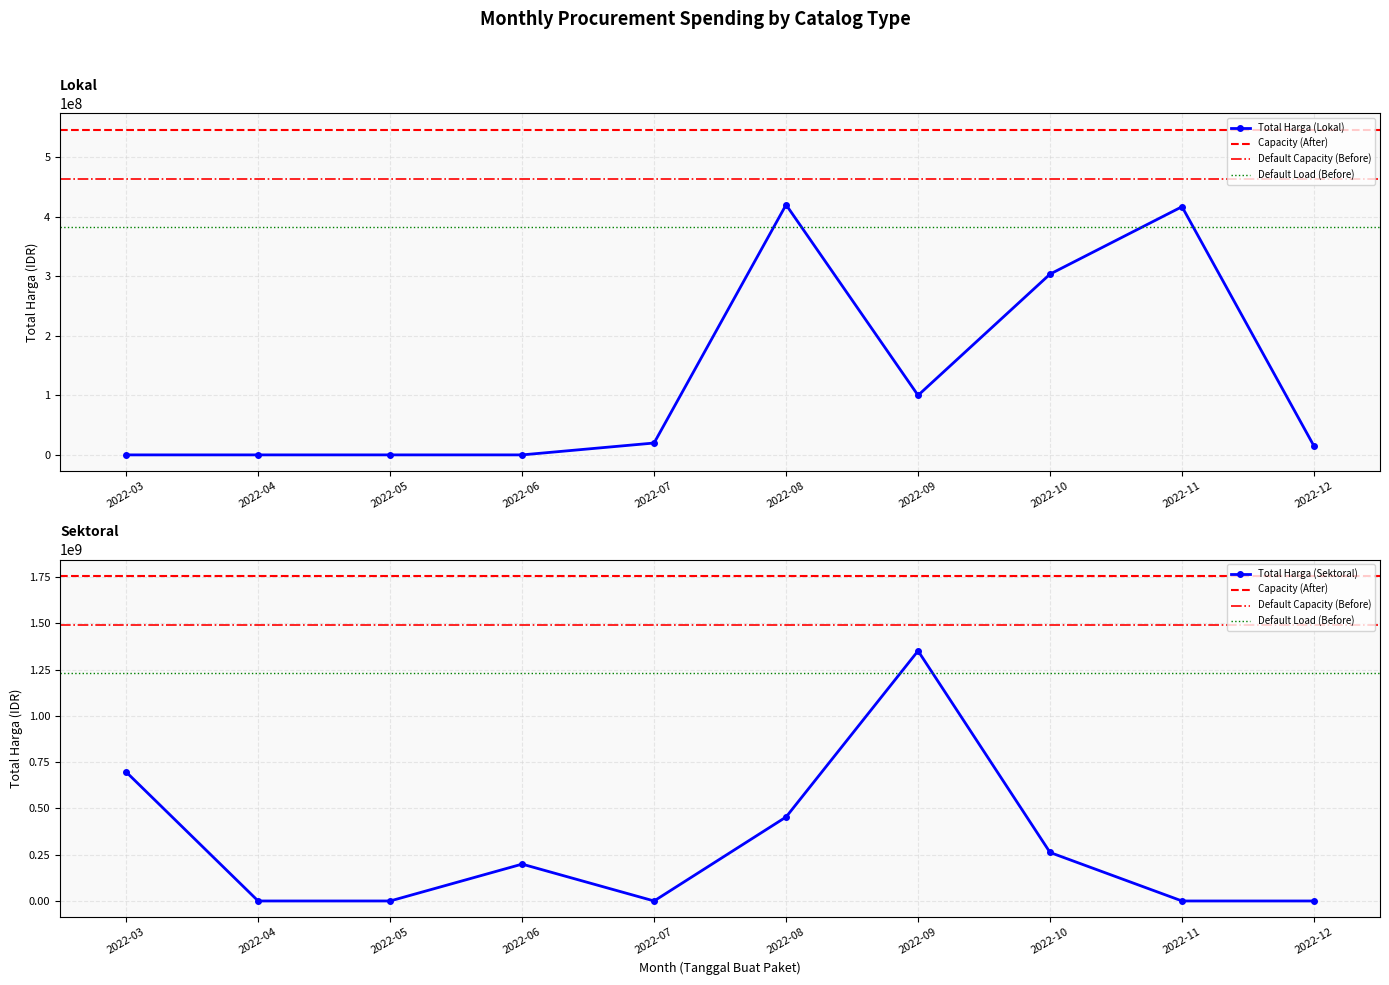

What is the difference between the Total Harga (Lokal) values at 2022-10 and 2022-11?

113195000